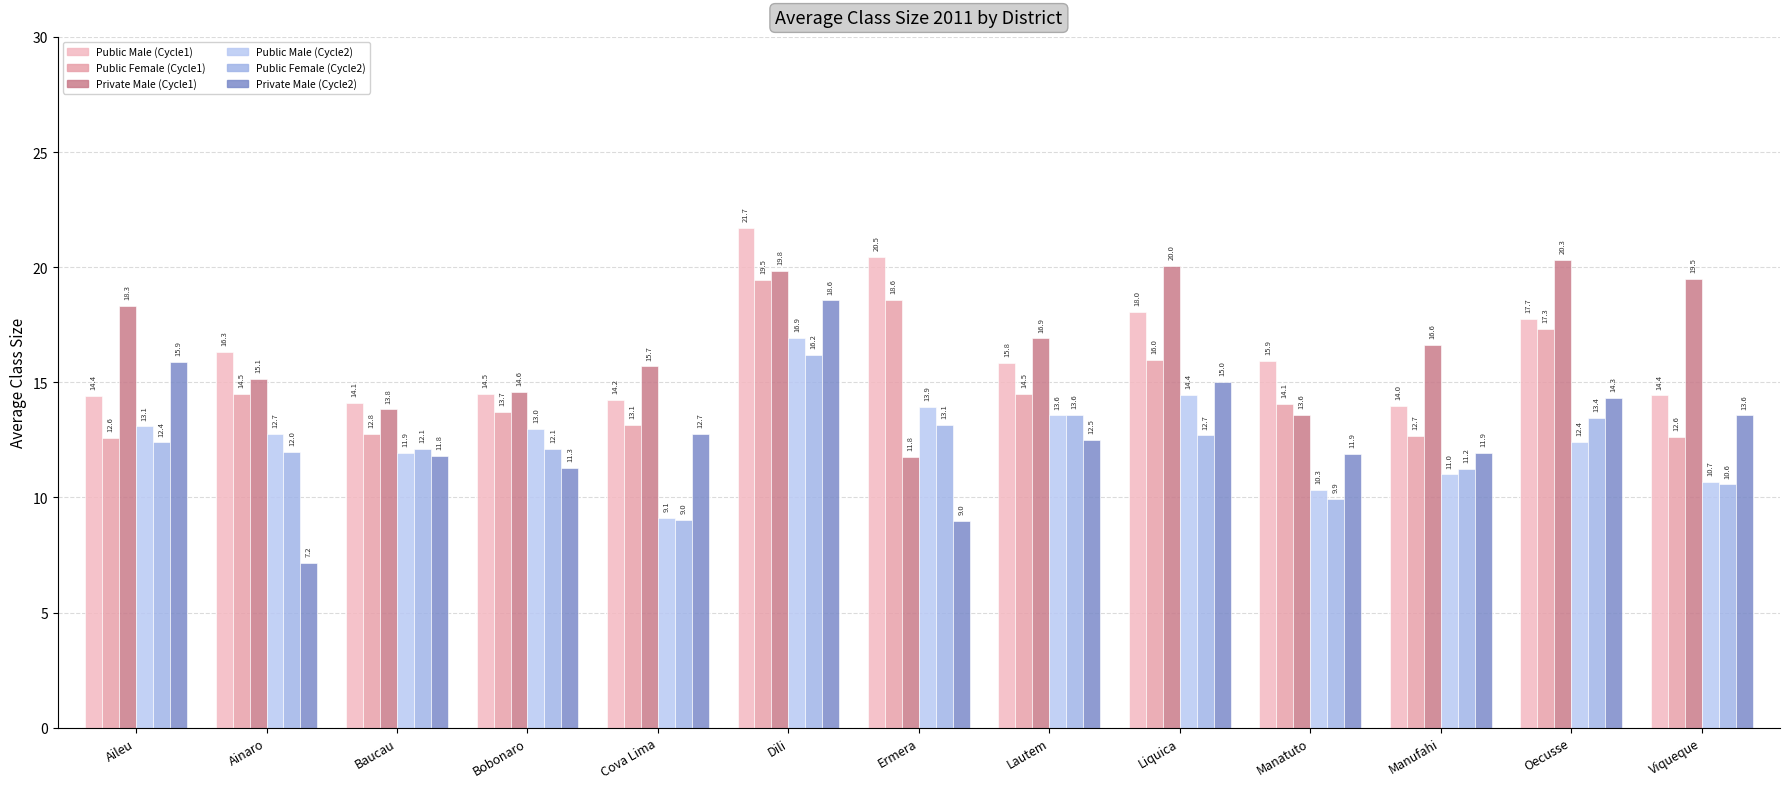

Reading left to right, extract all data points from this chart.

Public Male (Cycle1): 14.4	16.3	14.1	14.5	14.2	21.7	20.5	15.8	18.0	15.9	14.0	17.7	14.4
Public Female (Cycle1): 12.6	14.5	12.8	13.7	13.1	19.5	18.6	14.5	16.0	14.1	12.7	17.3	12.6
Private Male (Cycle1): 18.3	15.1	13.8	14.6	15.7	19.8	11.8	16.9	20.0	13.6	16.6	20.3	19.5
Public Male (Cycle2): 13.1	12.7	11.9	13.0	9.1	16.9	13.9	13.6	14.4	10.3	11.0	12.4	10.7
Public Female (Cycle2): 12.4	12.0	12.1	12.1	9.0	16.2	13.1	13.6	12.7	9.9	11.2	13.4	10.6
Private Male (Cycle2): 15.9	7.2	11.8	11.3	12.7	18.6	9.0	12.5	15.0	11.9	11.9	14.3	13.6